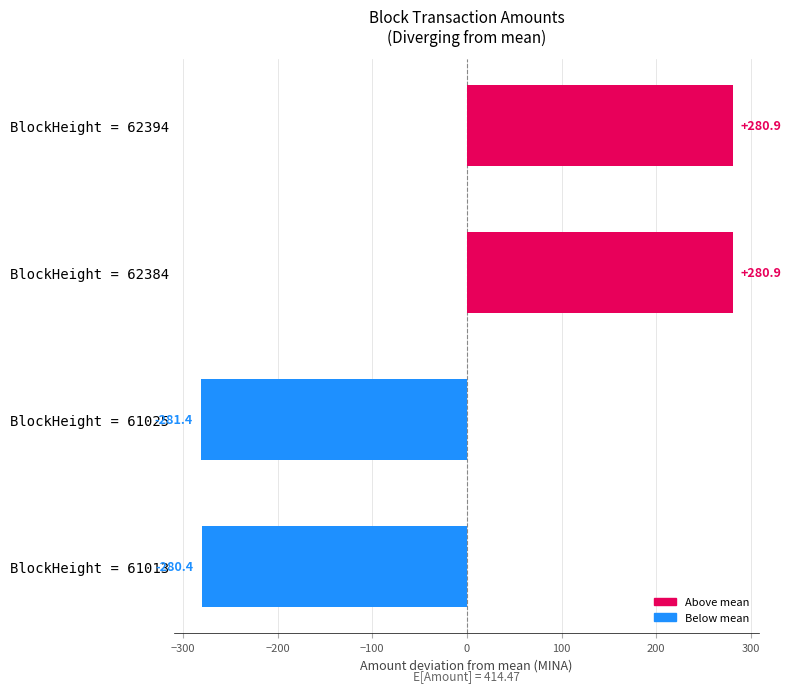

Is it true that the value at BlockHeight = 61013 is -280.4?

True